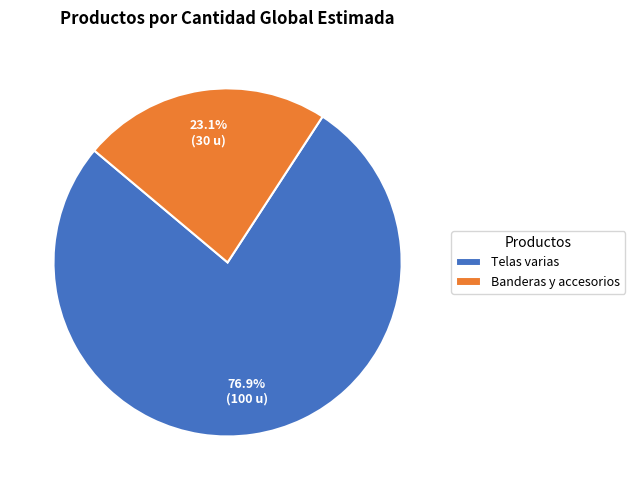

To the nearest percent, what is the average slice percentage?

50%